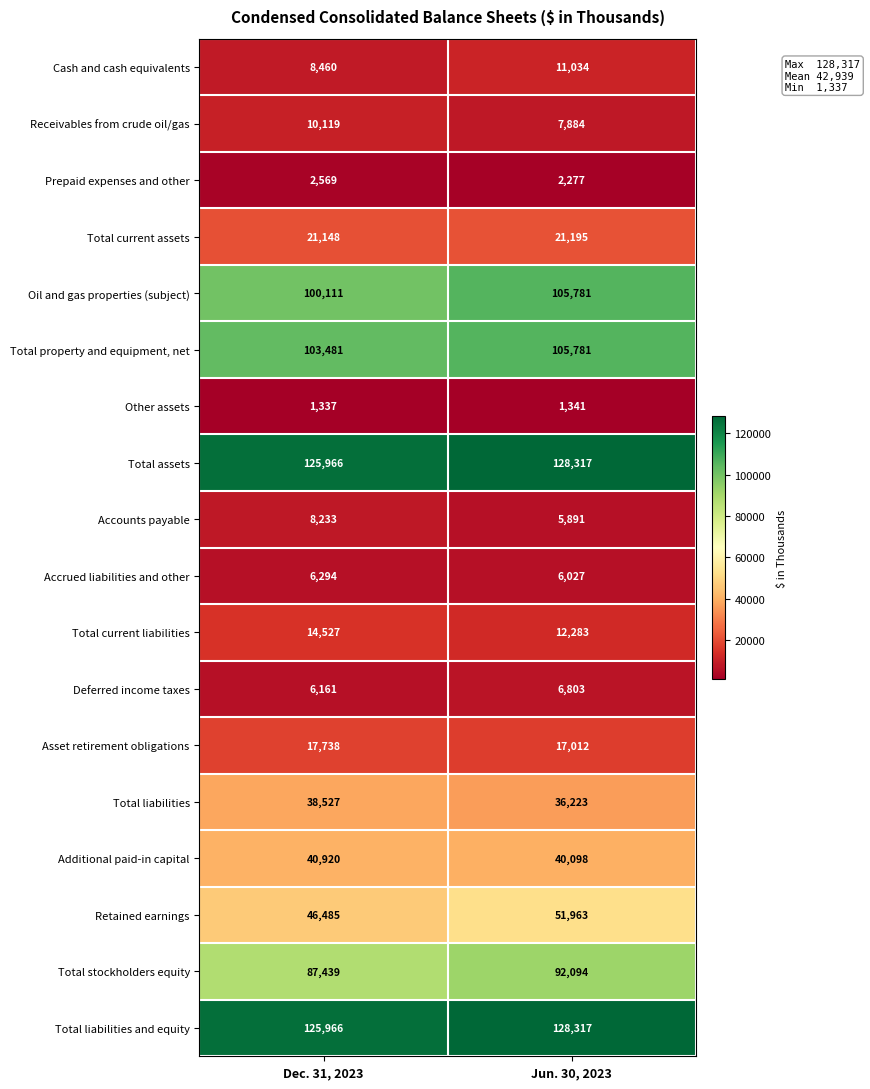

Where is Retained earnings nearest to the value 49224?

Dec. 31, 2023